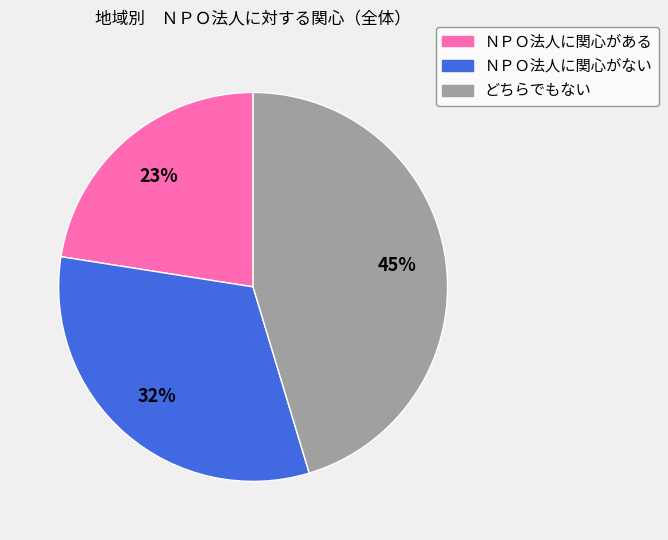

How many segments does this pie chart have?

3